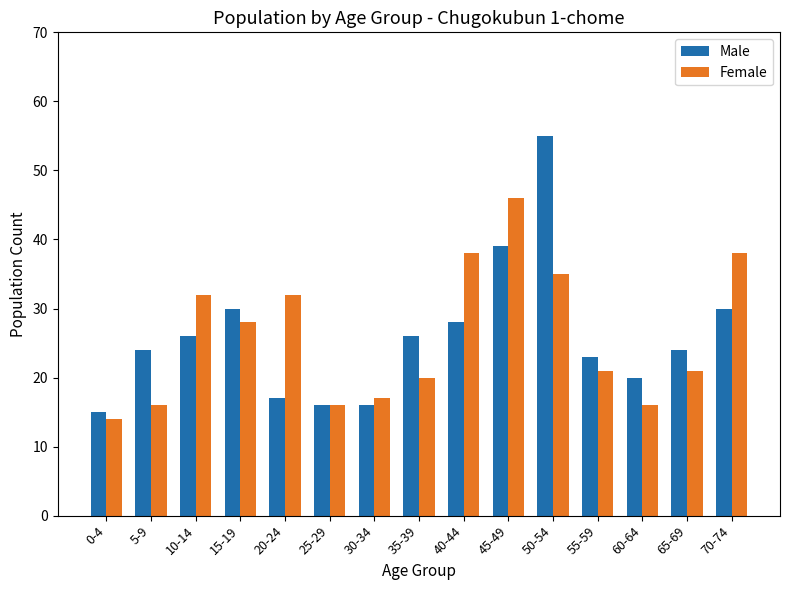

Which series changed the most between 5-9 and 20-24?

Female